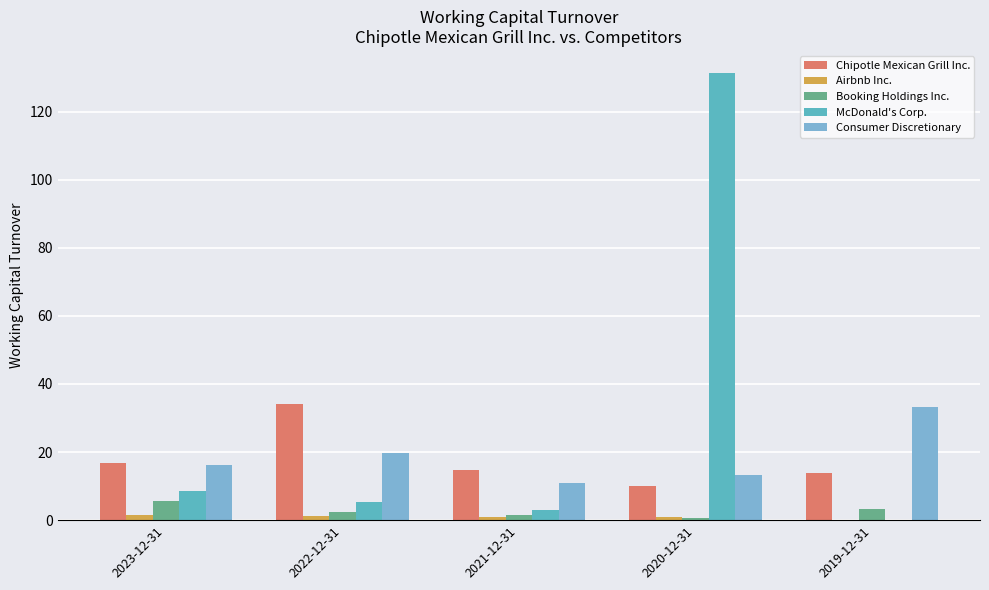

The McDonald's Corp. series shows 0.0 at 2019-12-31. True or false?

True